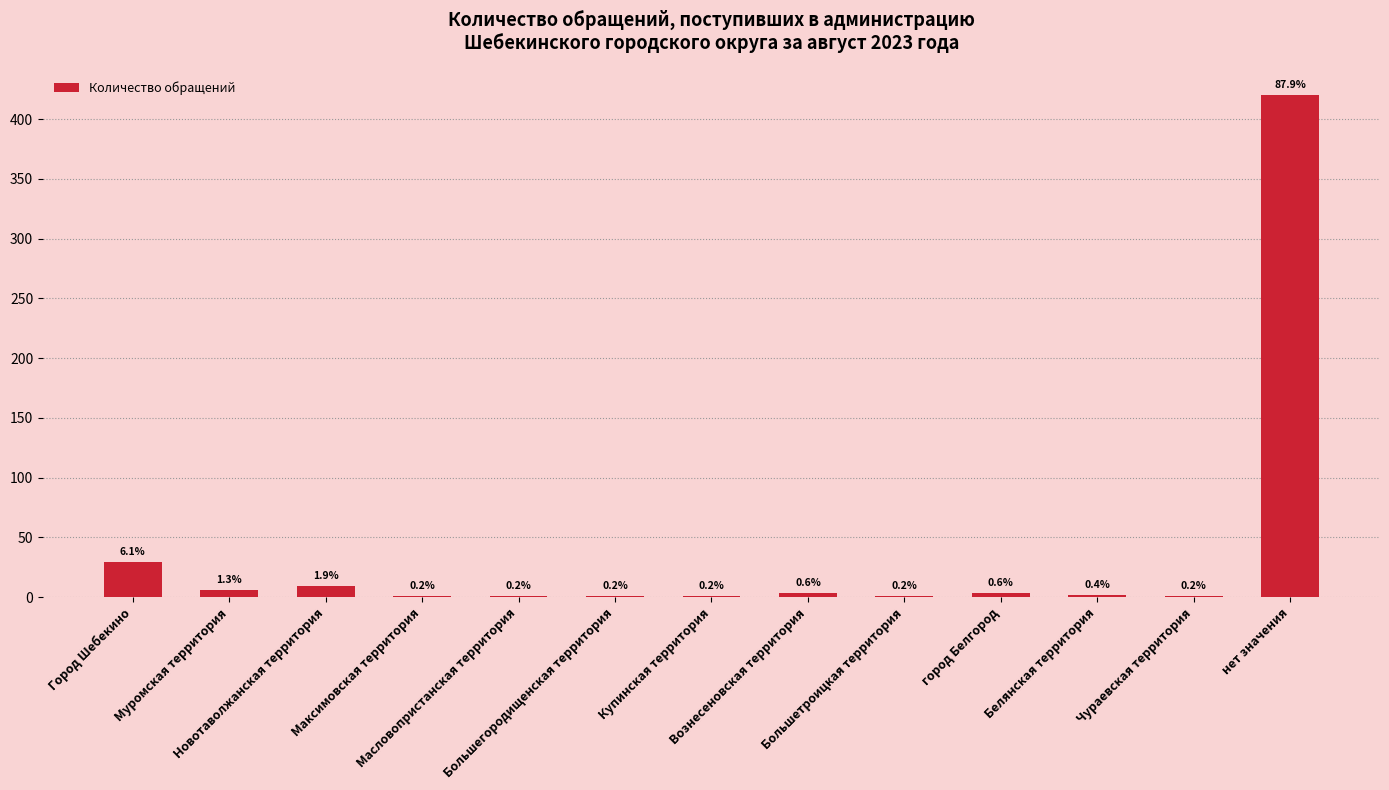

What is the label of the 6th bar from the right?

Вознесеновская территория